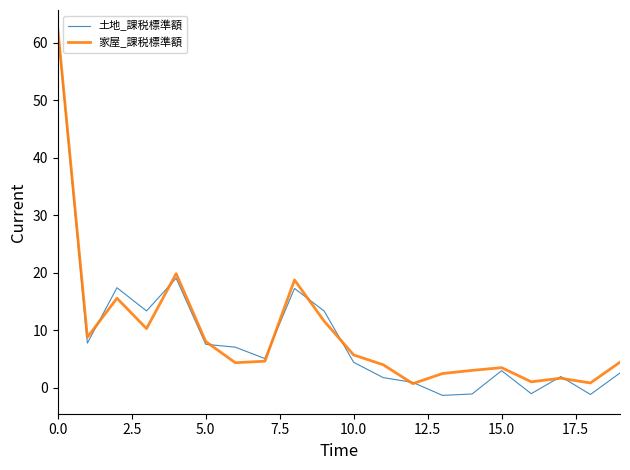

What is the difference between the maximum and minimum values in the 土地_課税標準額 series?

63.4